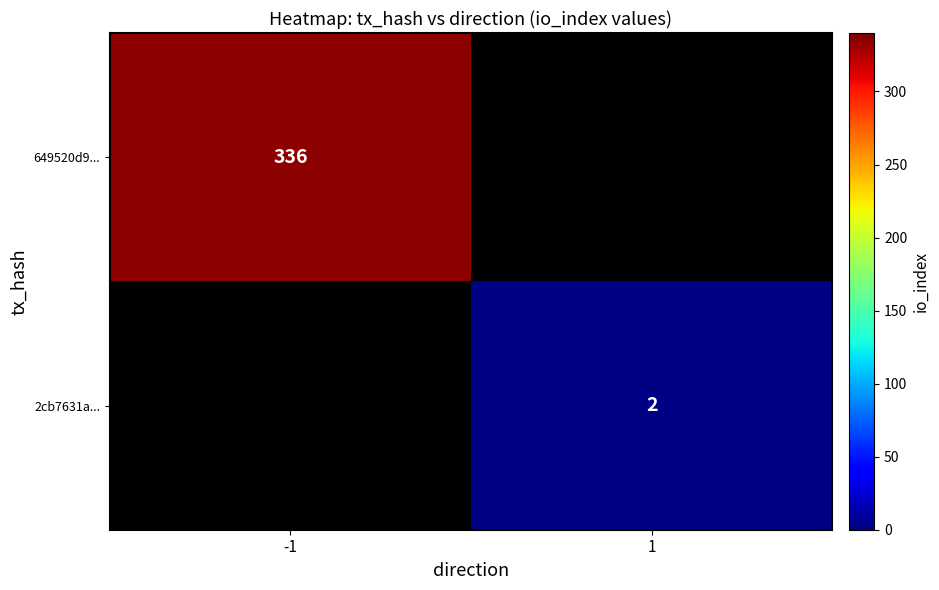

True or false: 649520d9... has a value of 230 at -1.

False